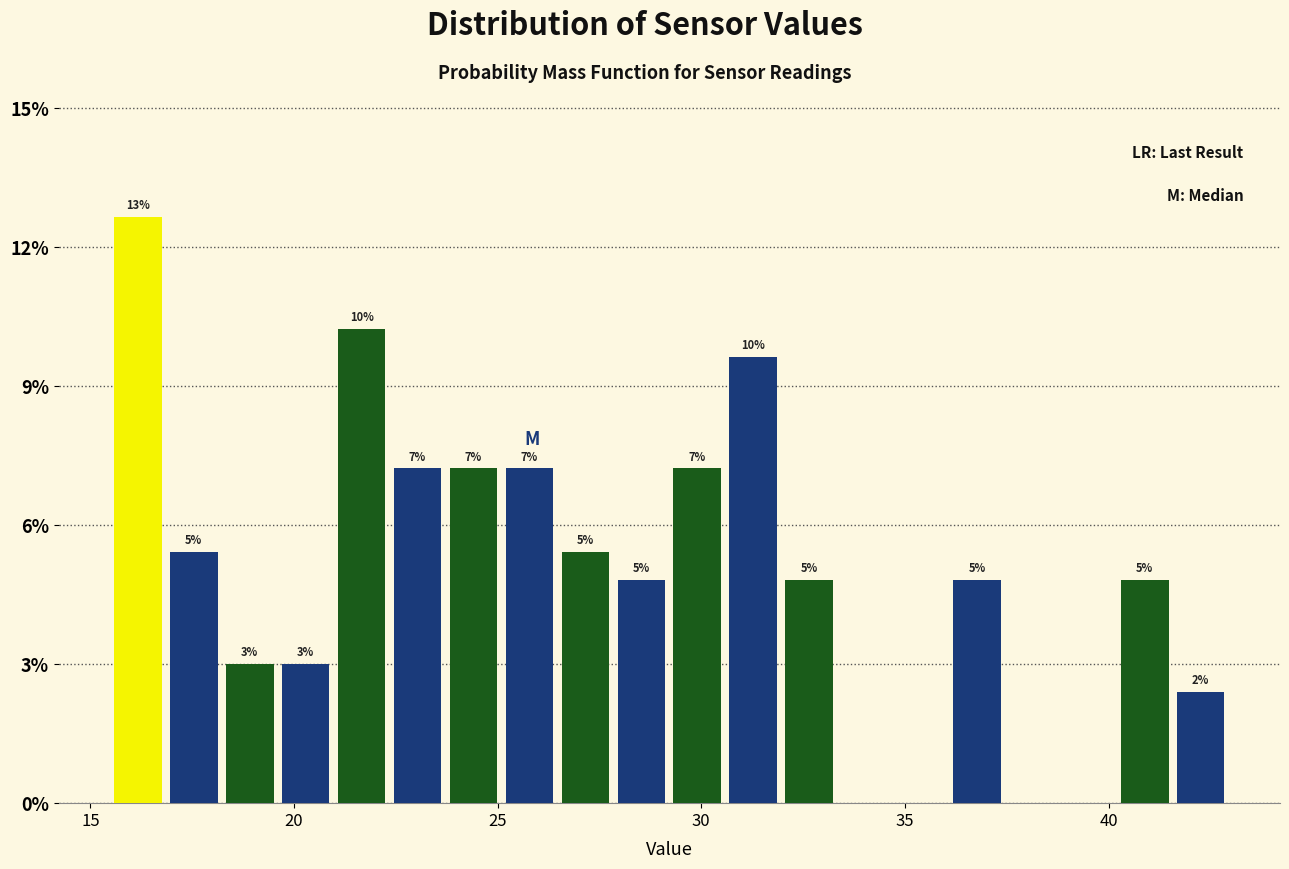

Around what value on the x-axis is the tallest bar? Give the approximate position of its centre, as read against the axis.

16.0